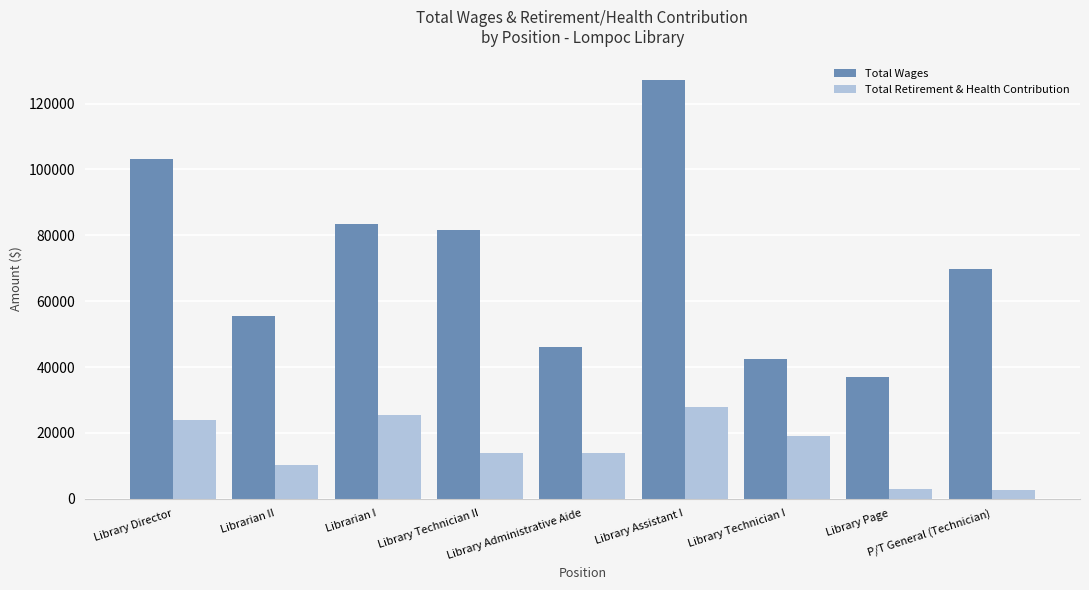

What position from the right is Library Director?

9